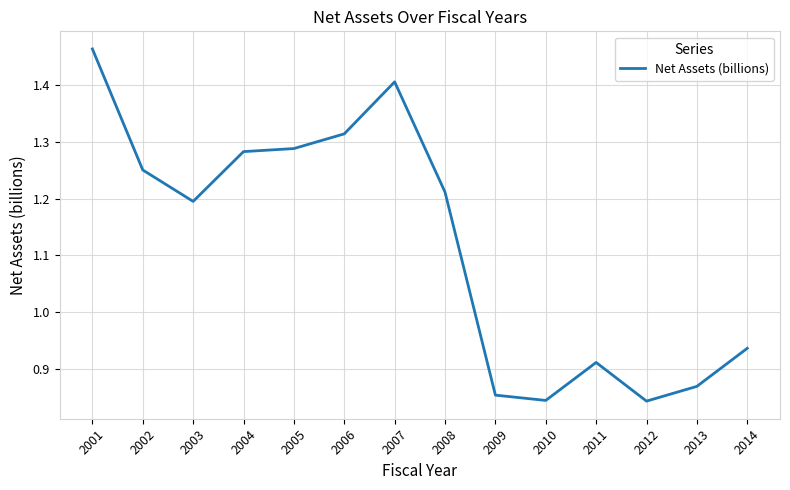

Which label corresponds to the largest value in the chart?

2001